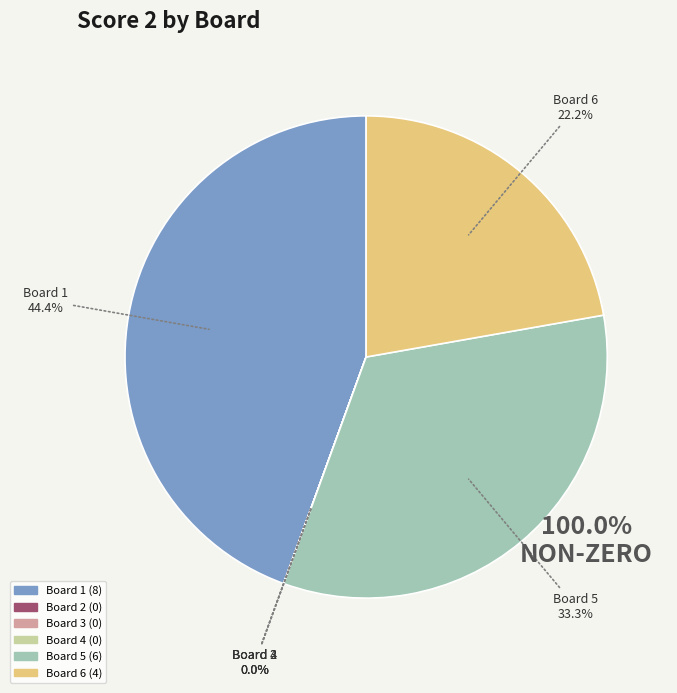

Does any single category account for the majority?

No